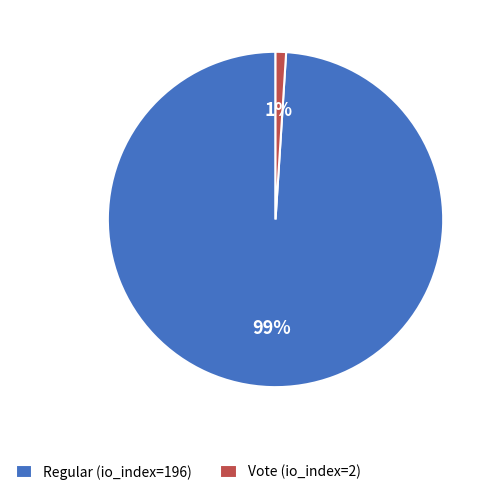

Rank the categories by value from lowest to highest.

Vote (io_index=2), Regular (io_index=196)